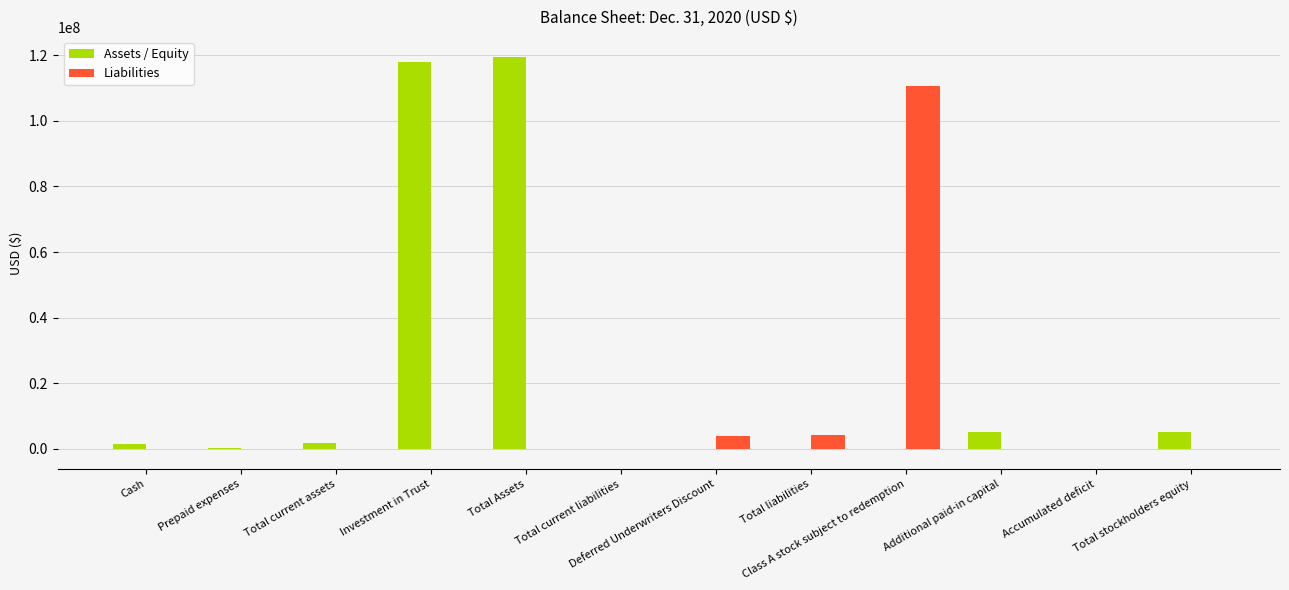

Which series changed the most between Total Assets and Deferred Underwriters Discount?

Assets / Equity